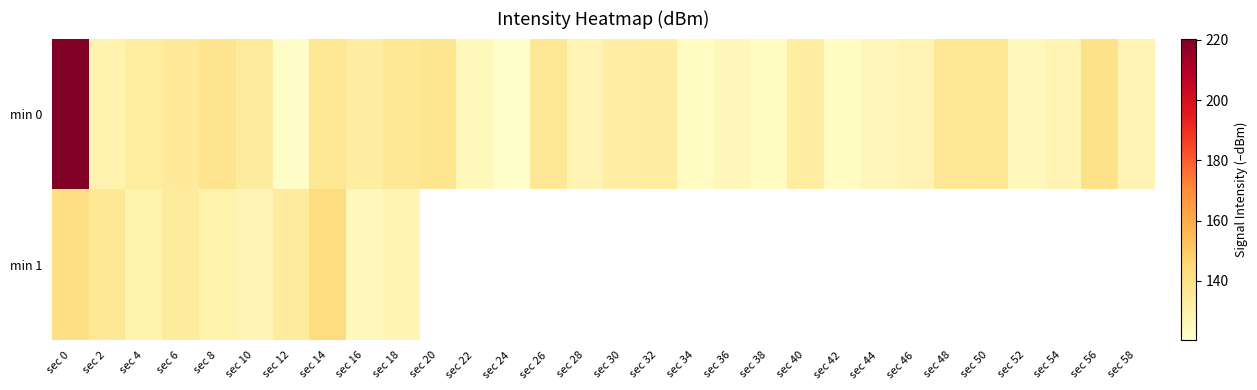

Which category has the highest value in the min 1 series?

sec 14